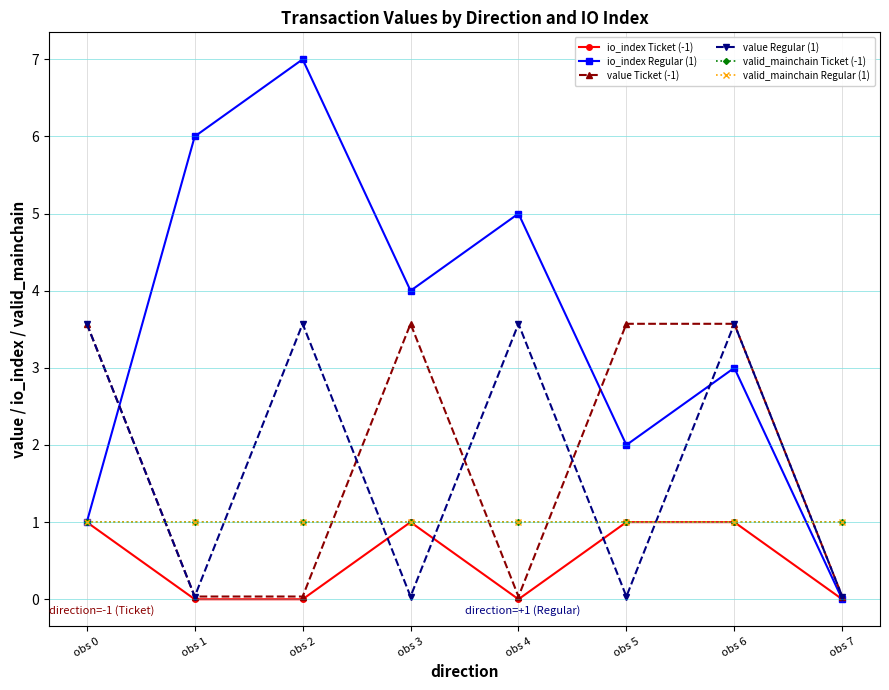

Read the valid_mainchain Regular (1) value at obs 2.

1.0